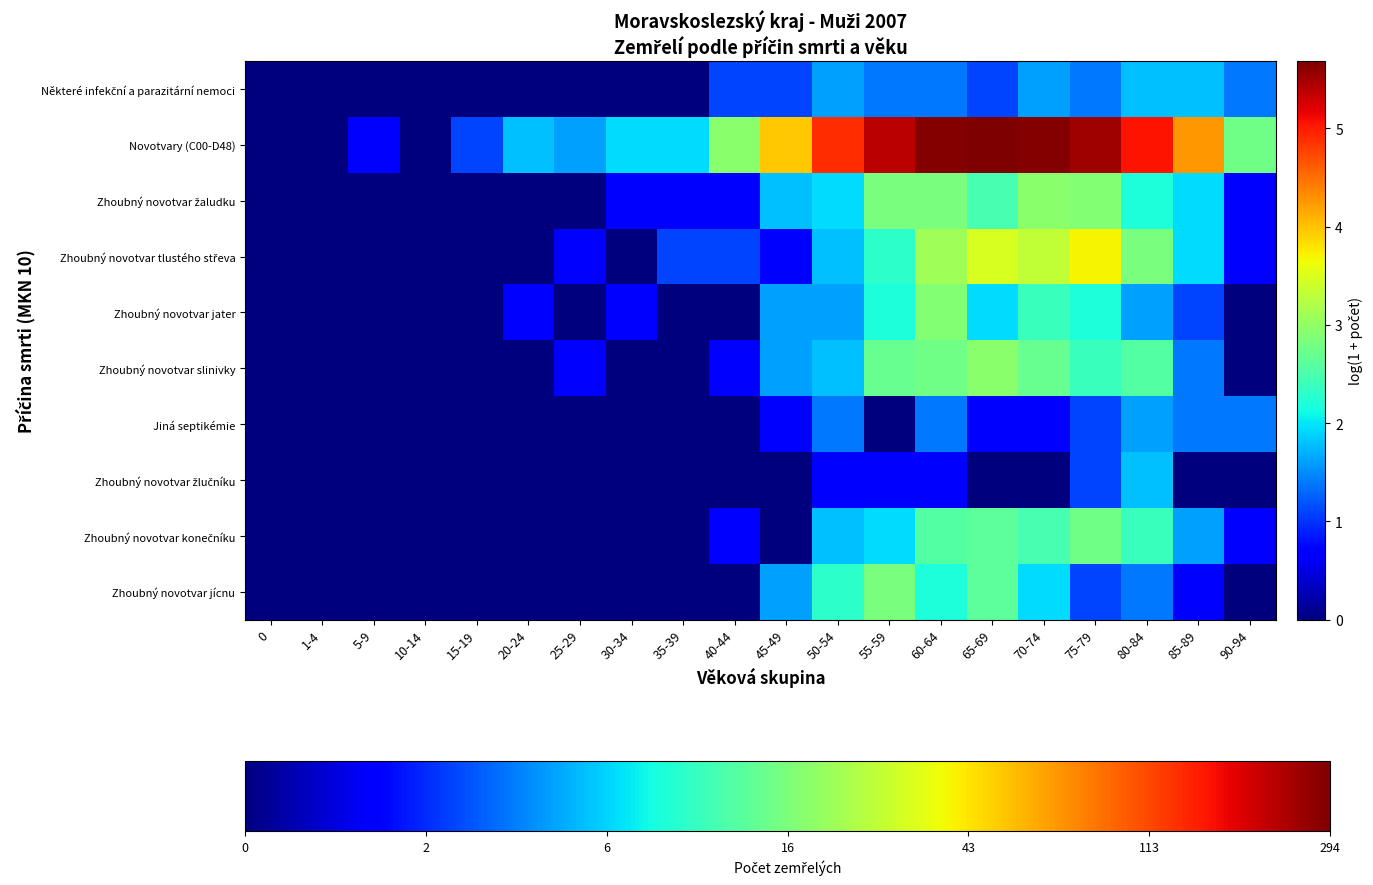

Rank the series by their maximum value, from lowest to highest.

Jiná septikémie, Některé infekční a parazitární nemoci, Zhoubný novotvar žlučníku, Zhoubný novotvar konečníku, Zhoubný novotvar jícnu, Zhoubný novotvar jater, Zhoubný novotvar žaludku, Zhoubný novotvar slinivky, Zhoubný novotvar tlustého střeva, Novotvary (C00-D48)